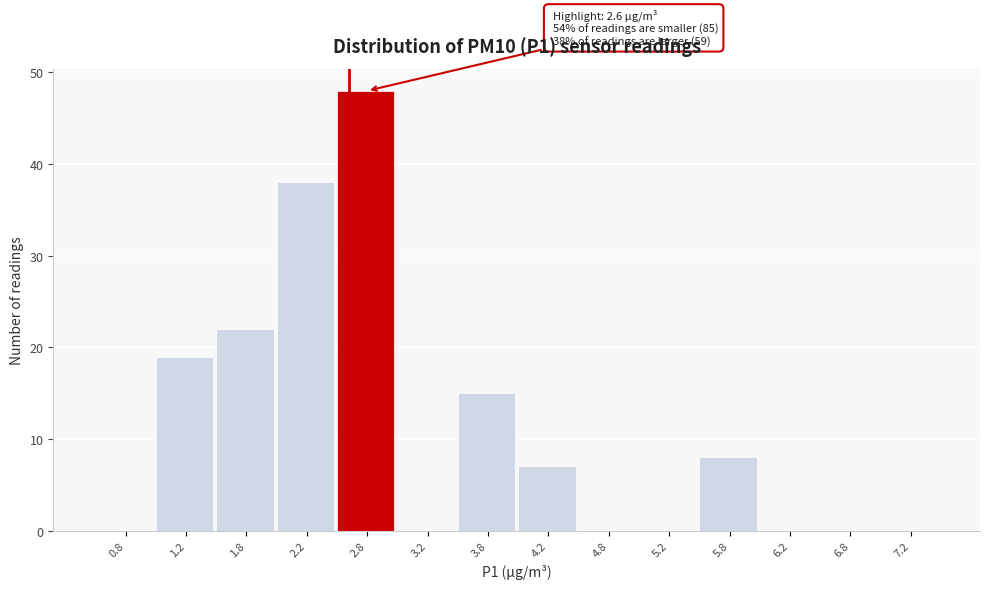

Over which range of the x-axis is the bar tallest?

2.5 to 3.0